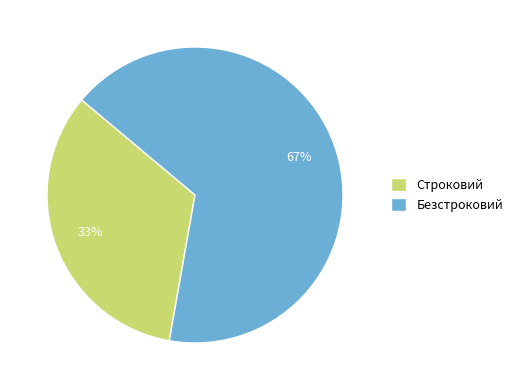

To the nearest percent, what portion does Безстроковий represent?

67%